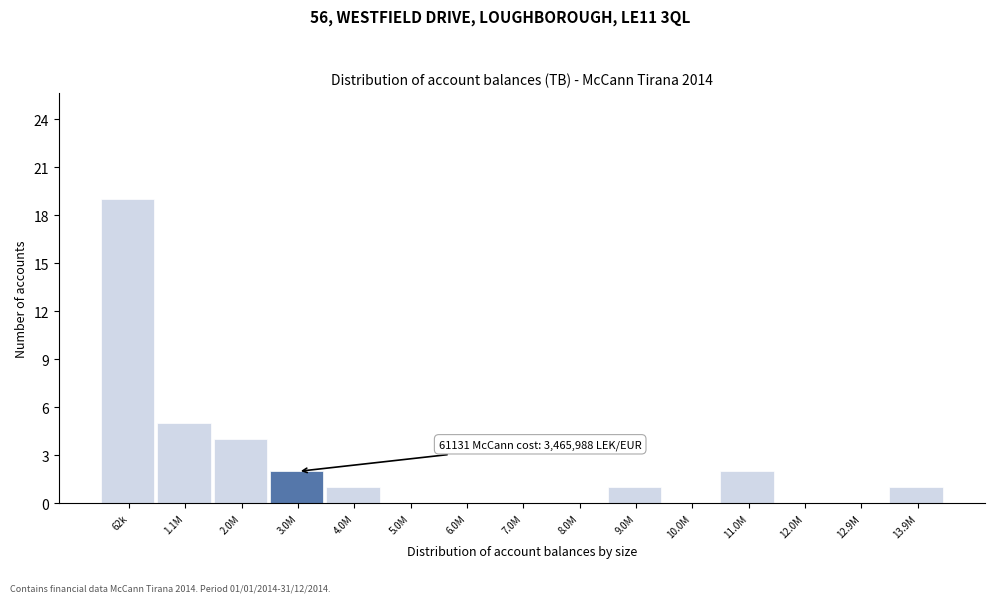

Reading right to left, extract all data points from this chart.

13.9M=1	12.9M=0	12.0M=0	11.0M=2	10.0M=0	9.0M=1	8.0M=0	7.0M=0	6.0M=0	5.0M=0	4.0M=1	3.0M=2	2.0M=4	1.1M=5	62k=19